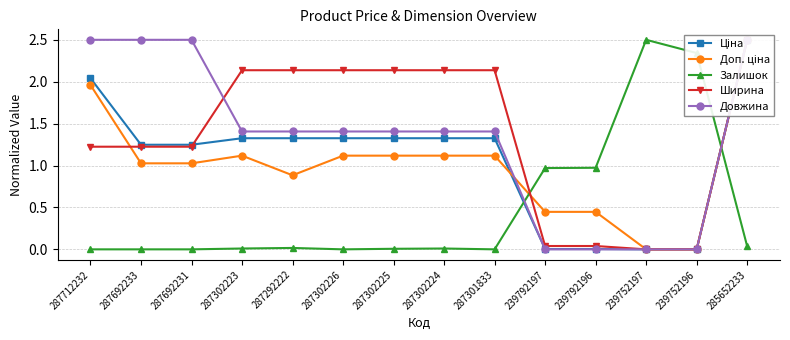

Which series has the largest total across all categories?

Ширина